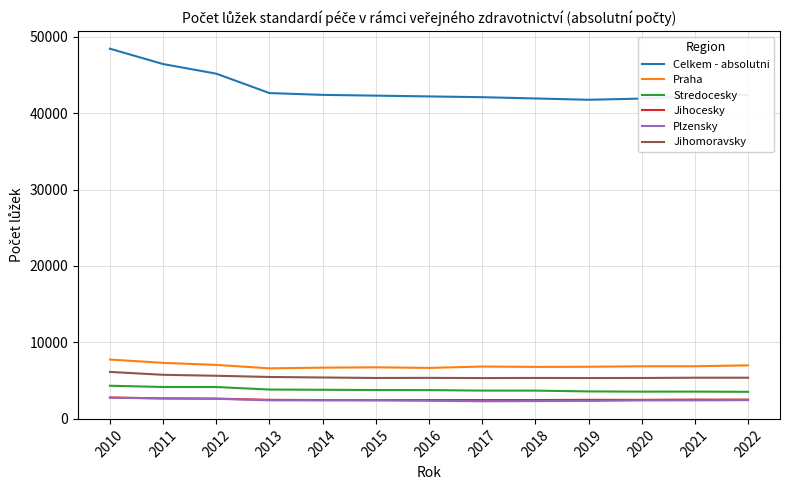

At how many categories does at least one series exceed 40240?

13